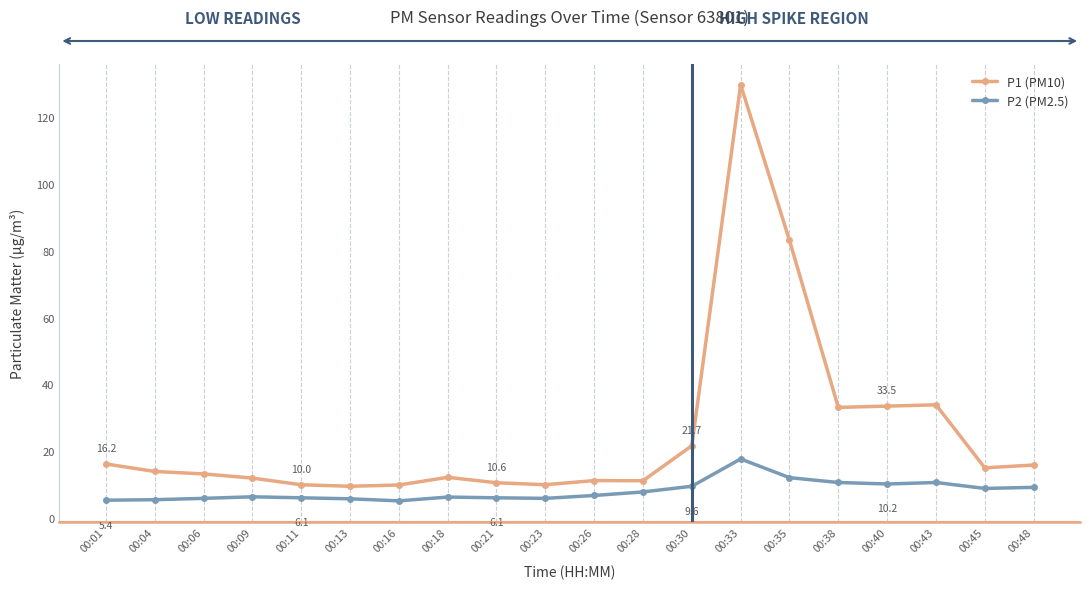

What is the maximum value shown in the chart?

129.7